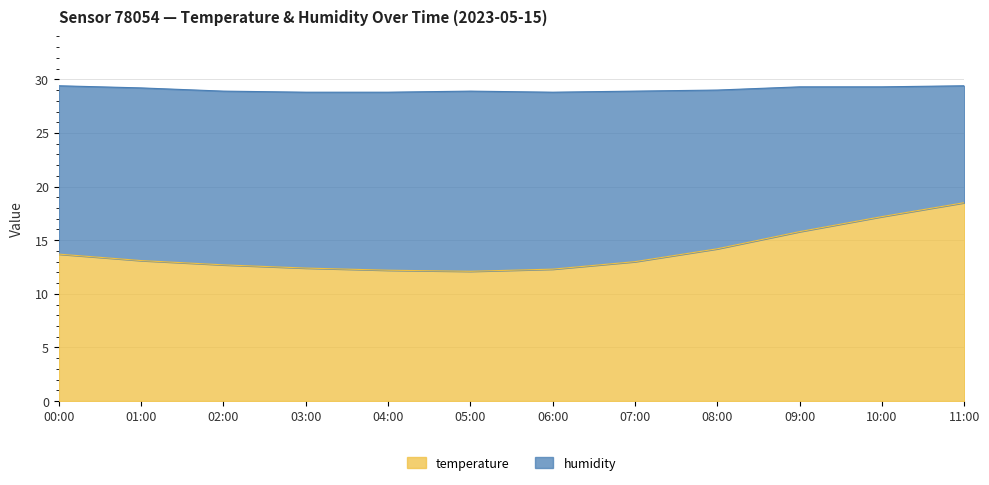

What is the minimum value for temperature?

12.1